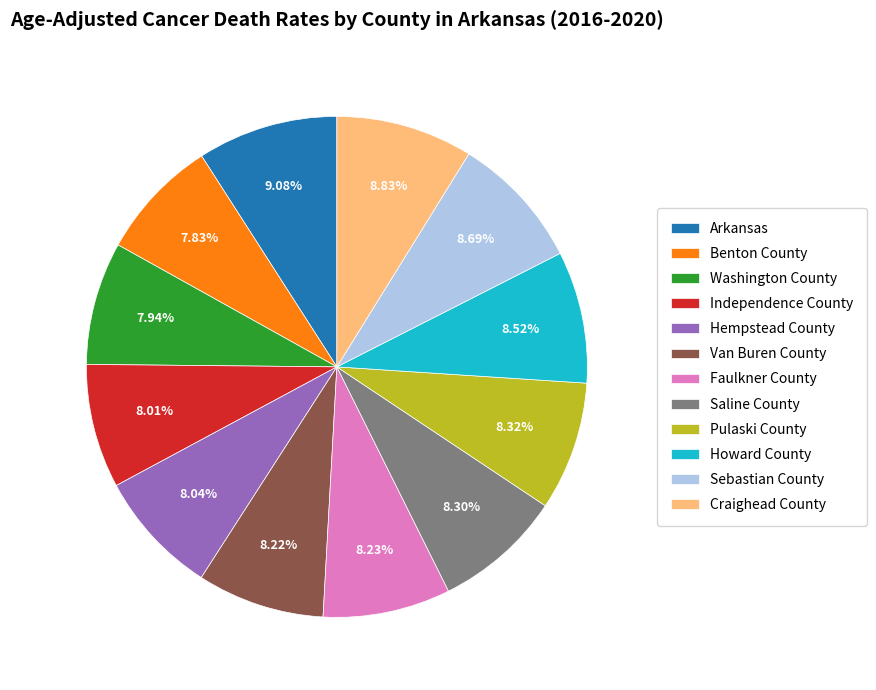

Approximately how many times larger is the value at Howard County compared to Benton County?

1.1